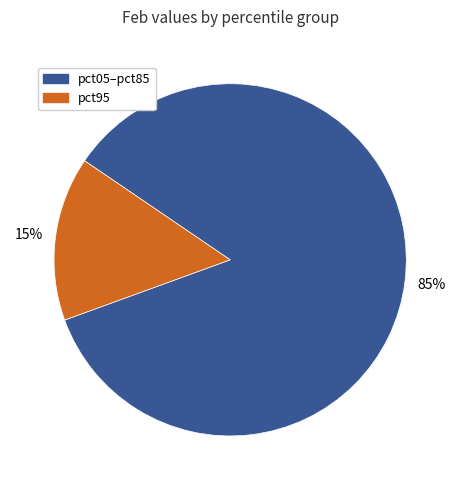

To the nearest percent, what is the difference between the largest and smallest slice percentages?

70%